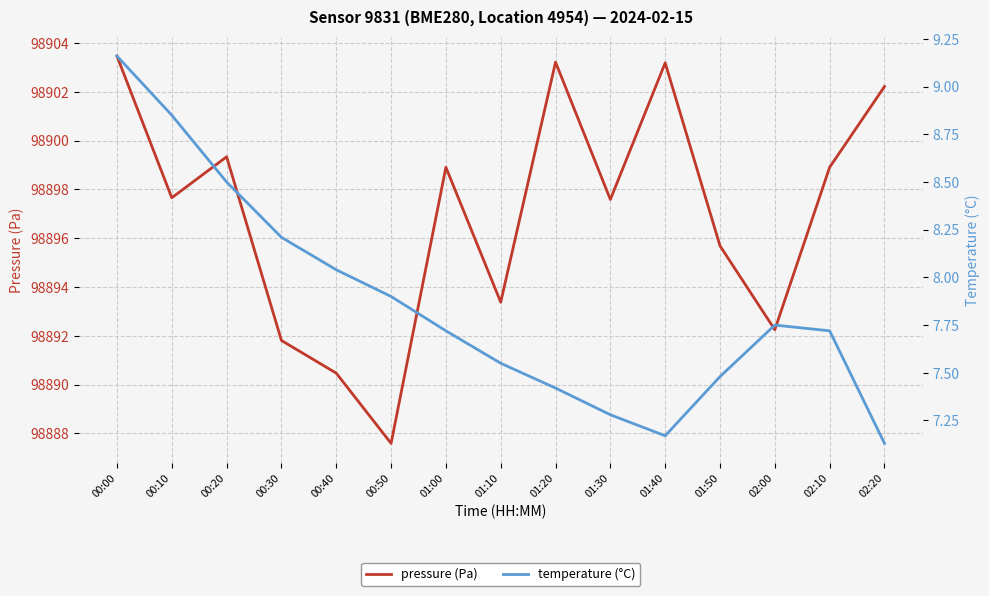

At which category does pressure (Pa) reach its first local peak?

00:20